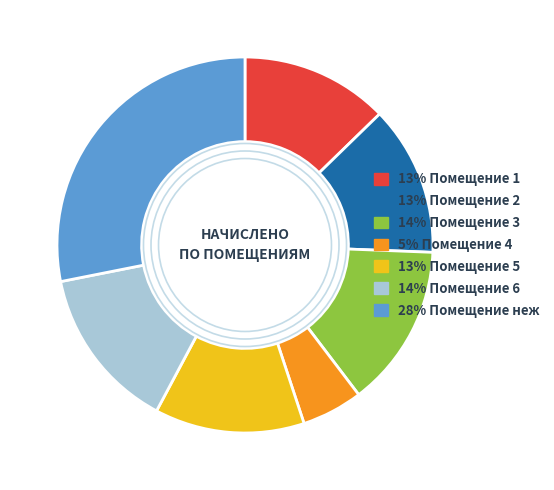

Is there any slice that represents more than half of the pie?

No